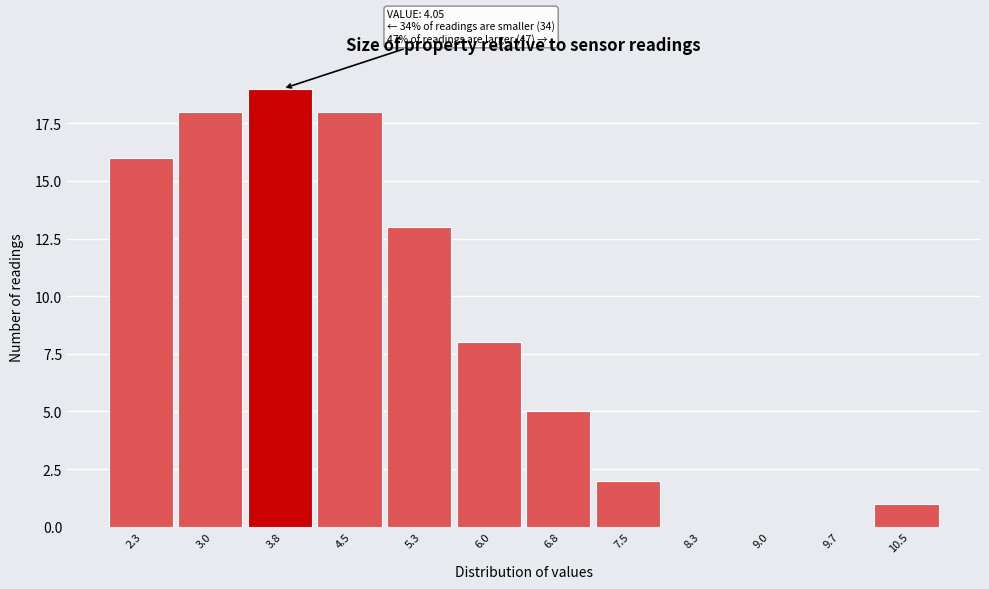

Reading left to right, transcribe all the data shown in this chart.

2.3=16	3.0=18	3.8=19	4.5=18	5.3=13	6.0=8	6.8=5	7.5=2	8.3=0	9.0=0	9.7=0	10.5=1